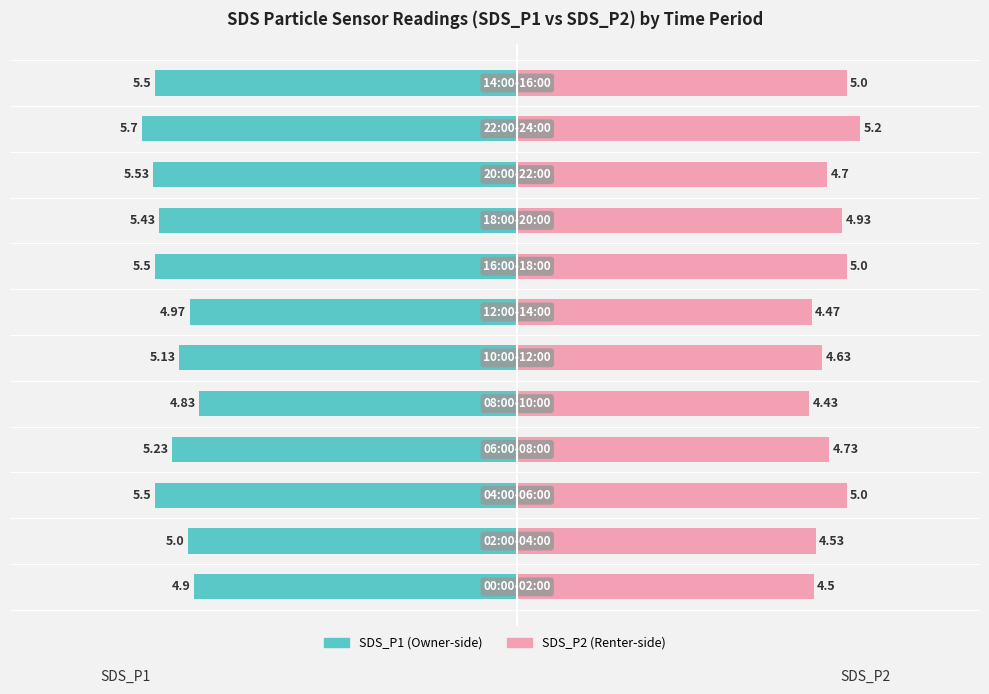

At how many categories does at least one series exceed 3?

12